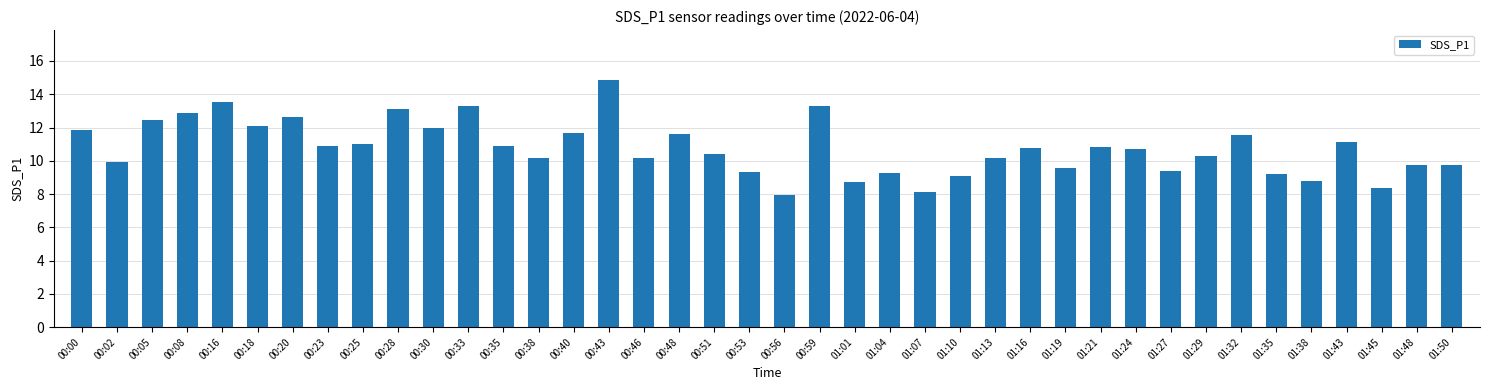

Is it true that the value at 01:27 is 9.4?

True